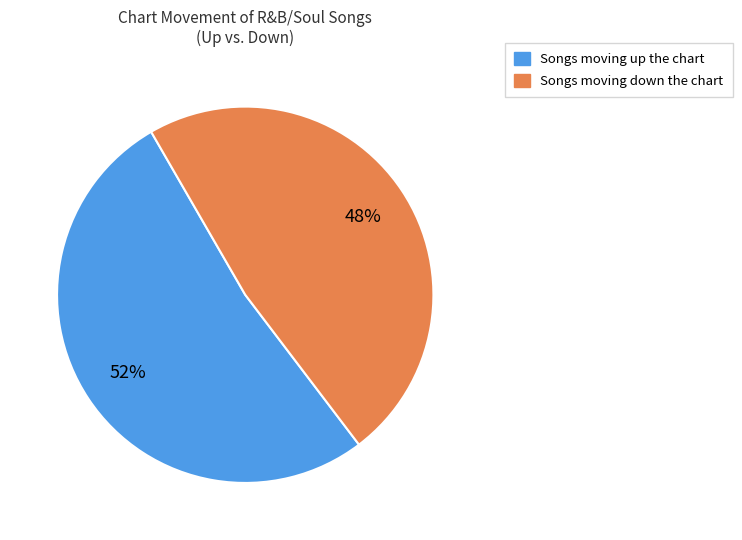

To the nearest percent, what is the difference between the largest and smallest slice percentages?

4%